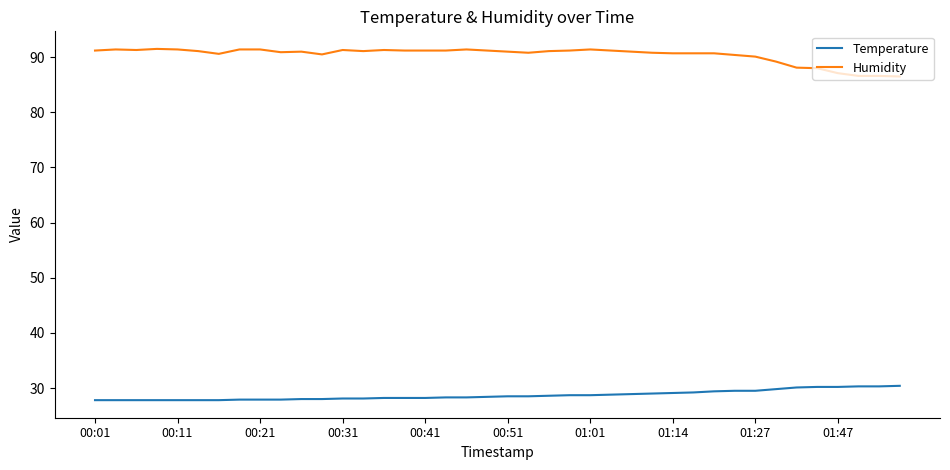

What is the lowest value of the Humidity series?

86.5